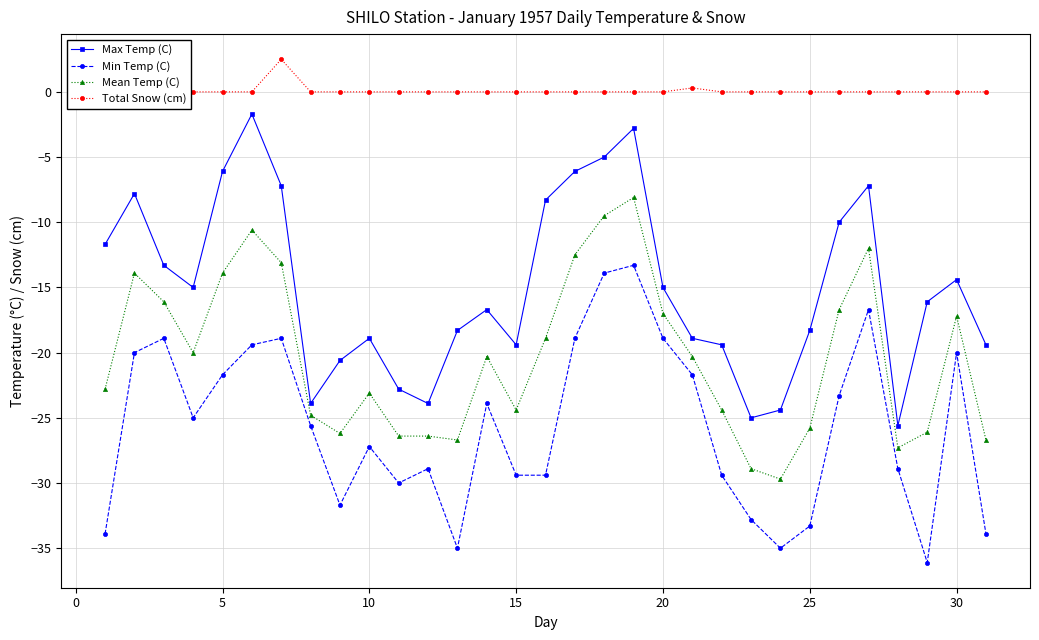

How many lines are shown in the chart?

4